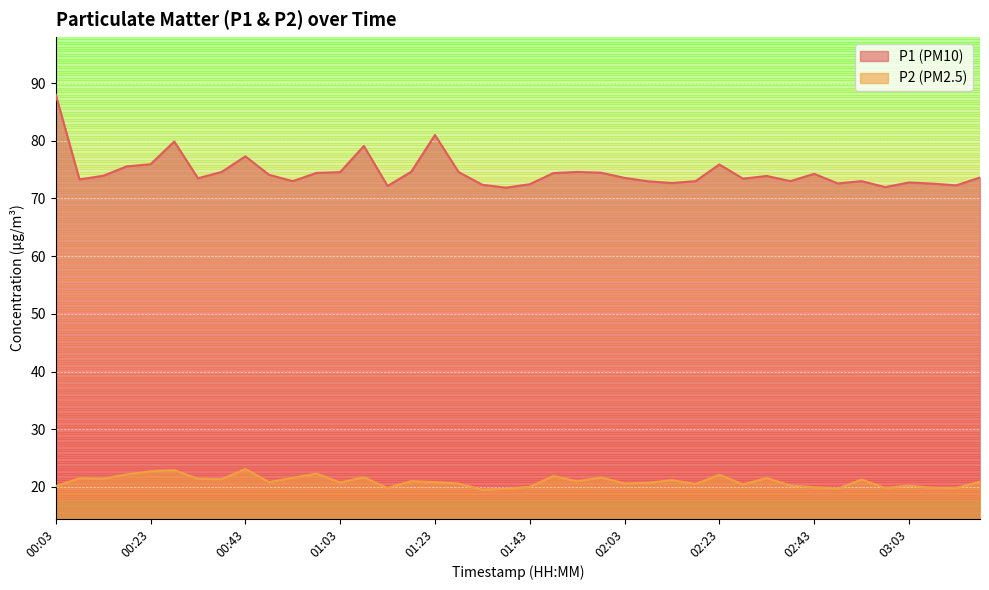

Reading right to left, transcribe all the data shown in this chart.

P1: 73.6	72.3	72.6	72.8	72.0	73.0	72.6	74.3	73.0	73.9	73.4	75.9	73.0	72.7	73.0	73.6	74.5	74.6	74.4	72.5	71.9	72.4	74.6	81.0	74.6	72.2	79.1	74.6	74.4	73.0	74.1	77.3	74.6	73.5	79.9	75.9	75.6	73.9	73.3	88.0
P2: 20.9	19.8	19.8	20.2	19.8	21.3	19.7	19.9	20.2	21.5	20.4	22.1	20.5	21.2	20.7	20.6	21.6	21.0	21.9	20.0	19.7	19.5	20.6	20.8	21.0	19.8	21.7	20.8	22.3	21.6	20.8	23.1	21.3	21.4	22.9	22.7	22.2	21.4	21.5	20.1